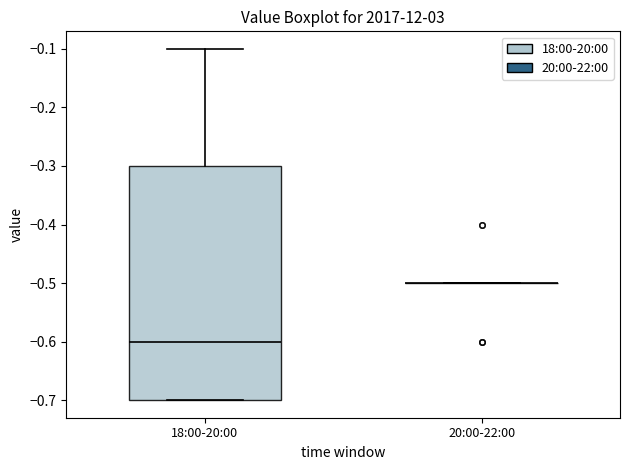

Reading left to right, read every box against the y-axis: the position of its median line, the range the box covers, and the ends of its whiskers. The values are not printed on the chart, so give them approximately, as read against the axis.

18:00-20:00: median -0.6, box -0.7 to -0.3, whiskers -0.7 to -0.1
20:00-22:00: box collapsed to a line at -0.5, whiskers -0.5 to -0.5